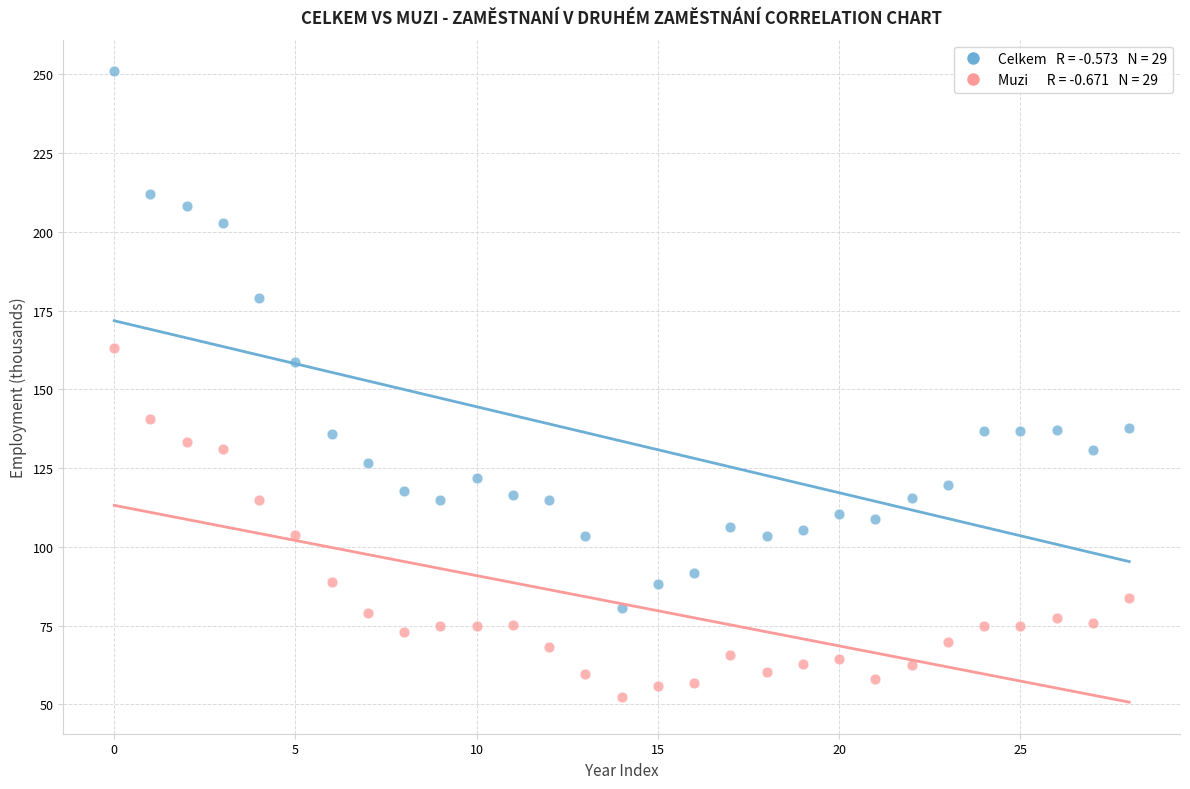

Across all series, what Y value is closest to 151?

158.8